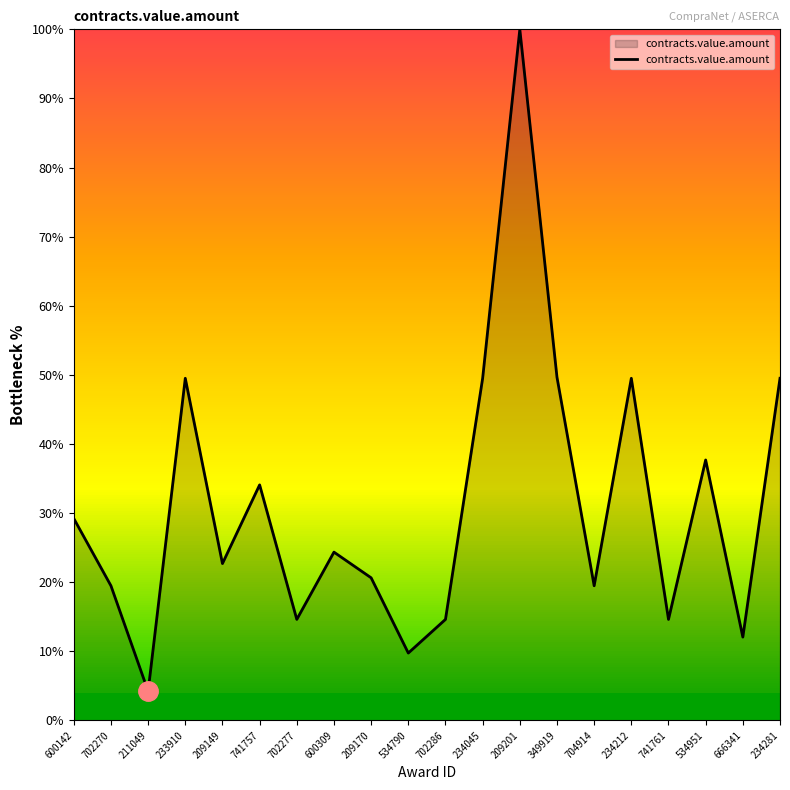

What position from the right is 702286?

10